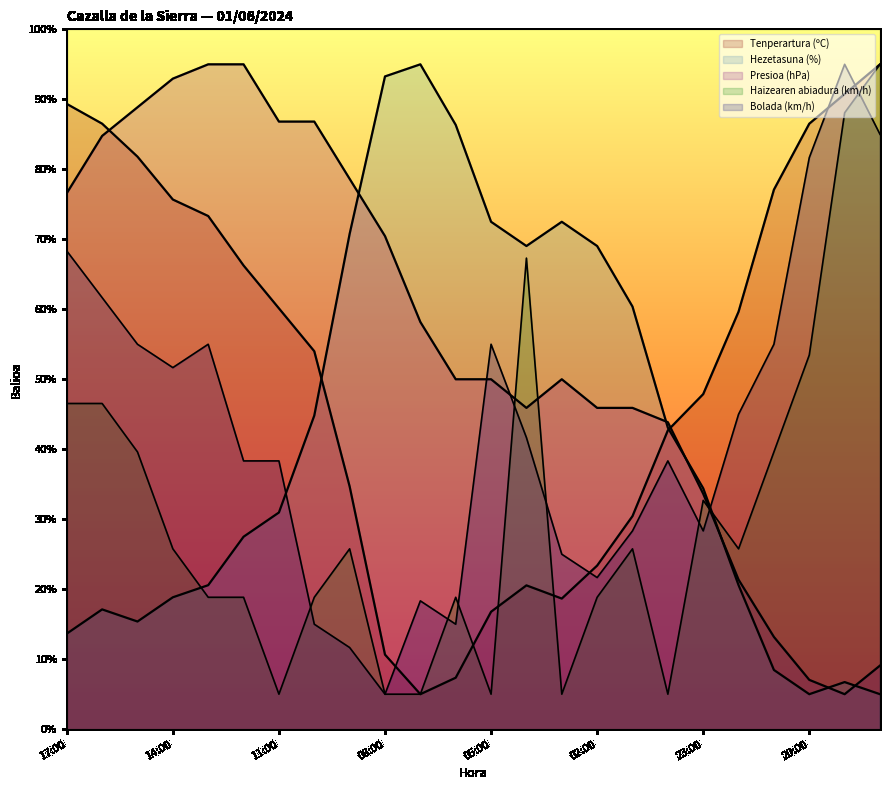

The Presioa (hPa) offset series shows 13.2 at 21:00. True or false?

True